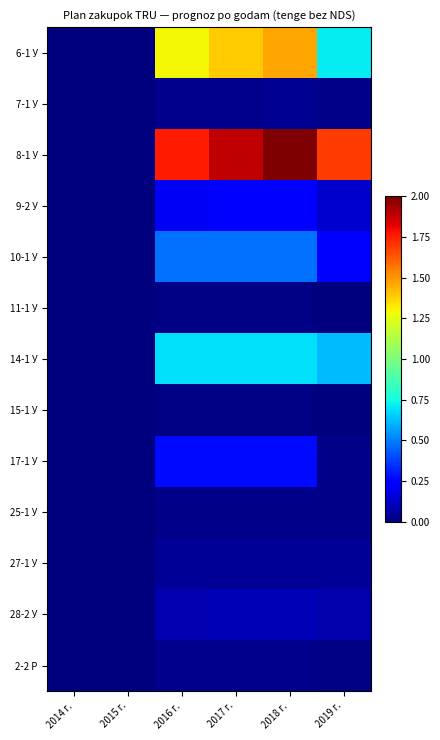

How many distinct data groups are displayed?

13